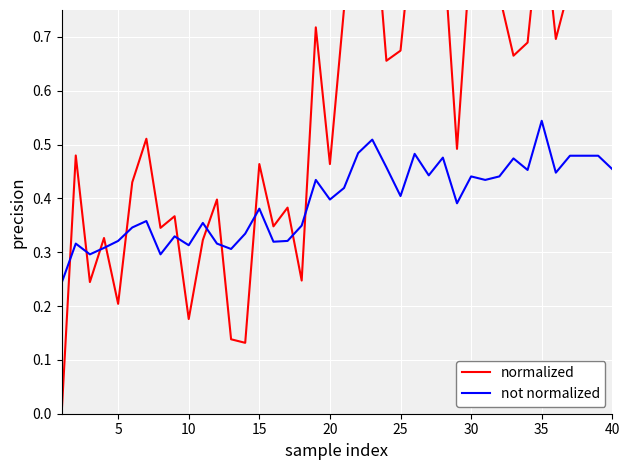

Which series has the largest total across all categories?

normalized